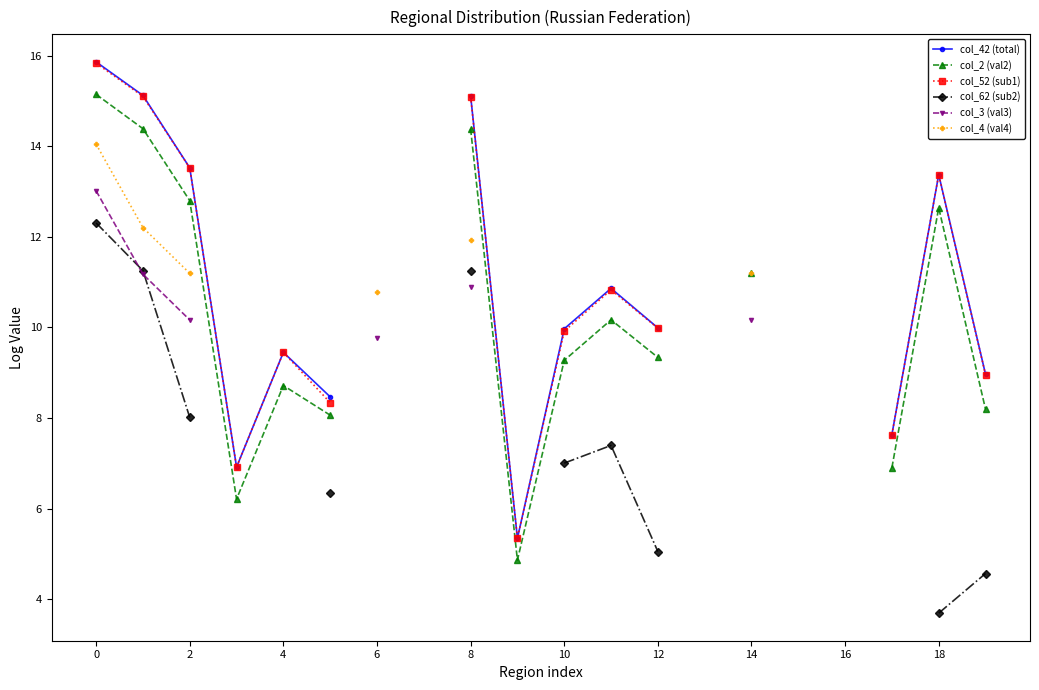

The value of col_2 (val2) at 14 is 16.2. True or false?

False